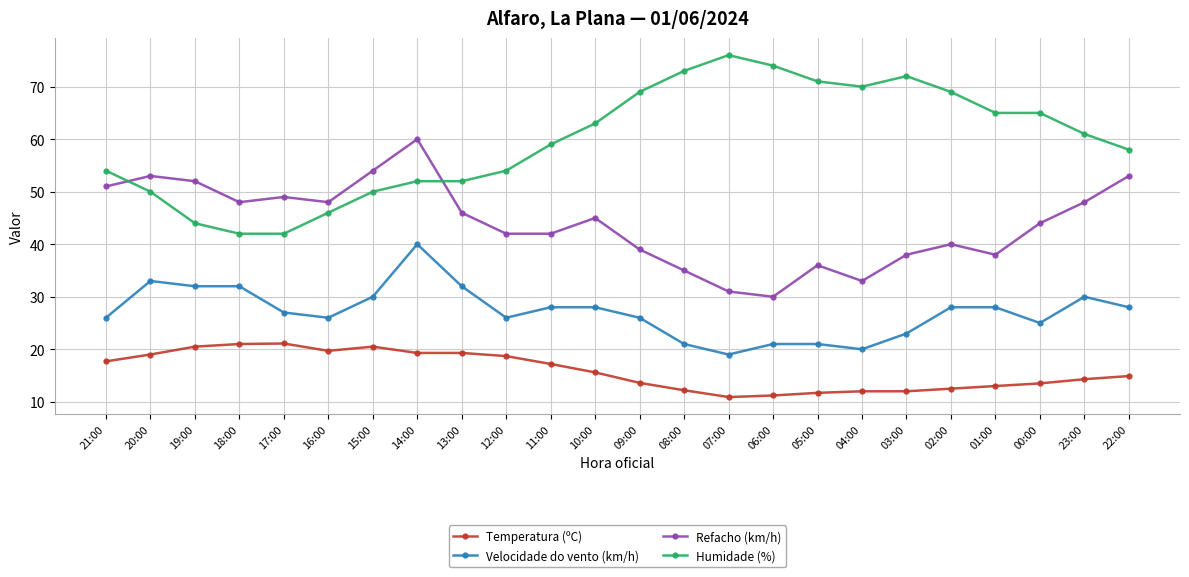

True or false: Velocidade do vento (km/h) has more than 0 points higher than both neighbors.

True